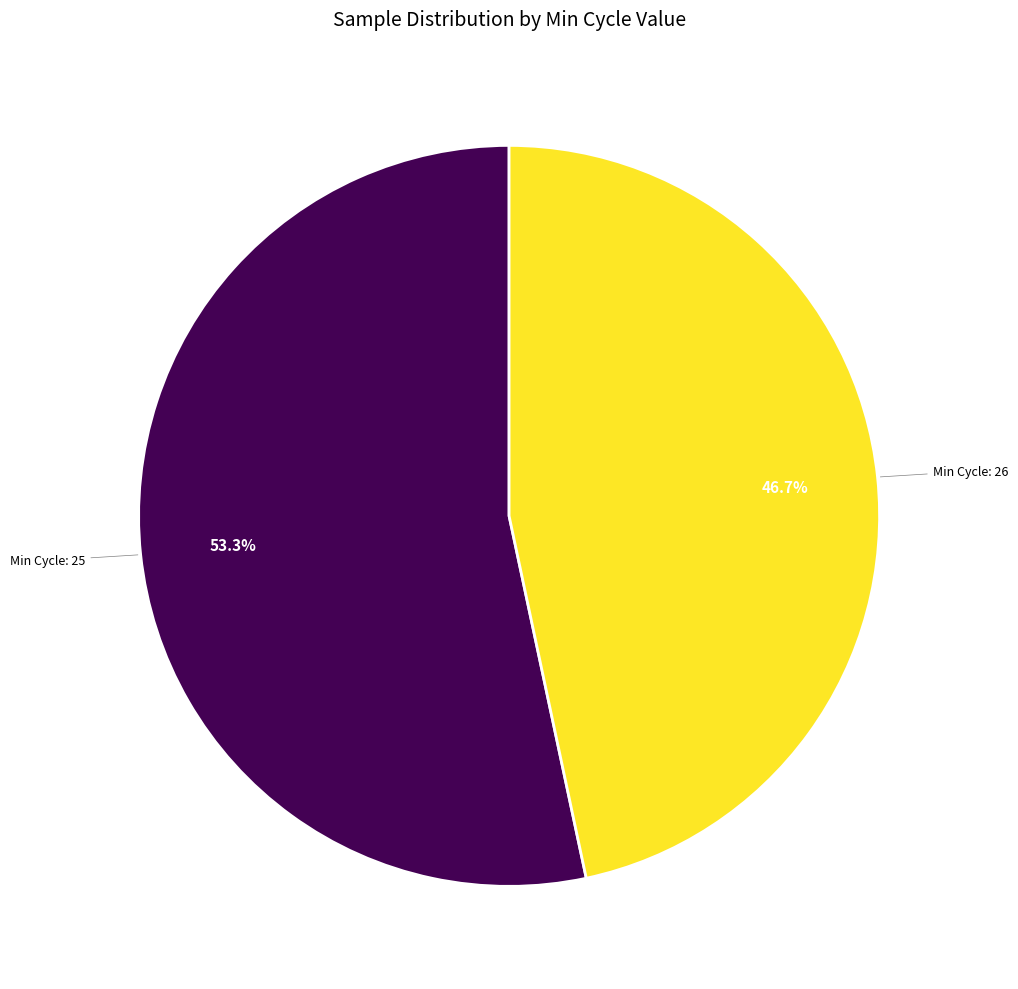

Is there any slice that represents more than half of the pie?

Yes